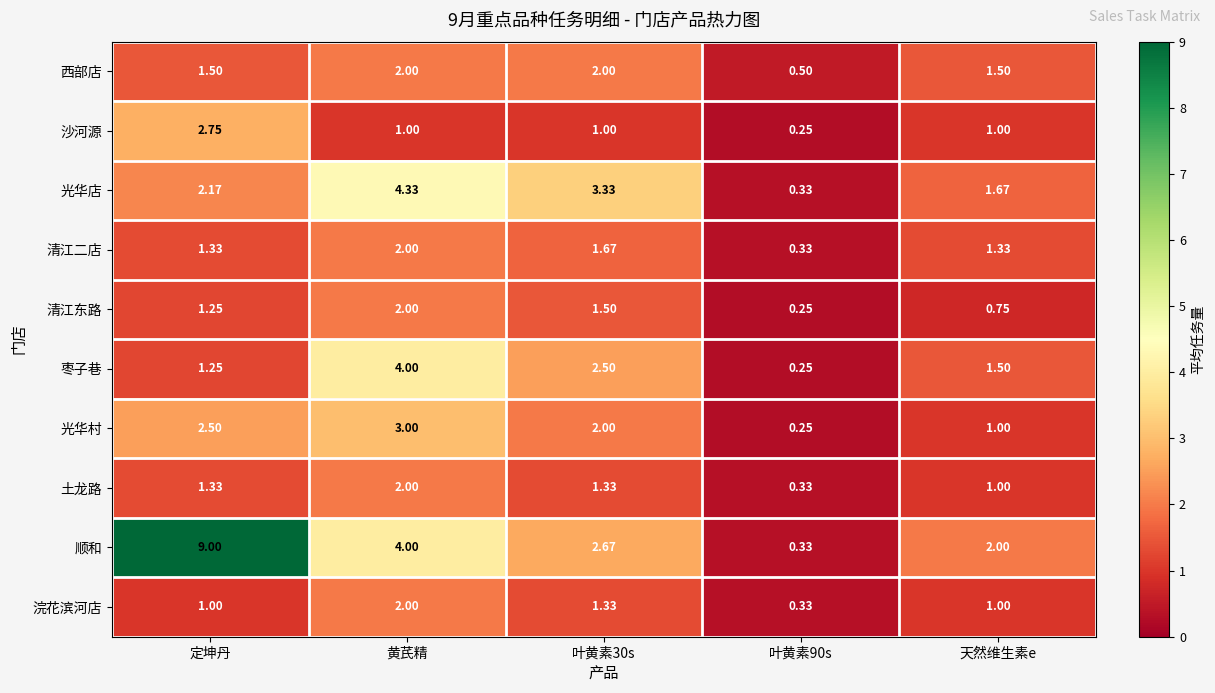

At which label is 顺和 closest to 4?

黄芪精